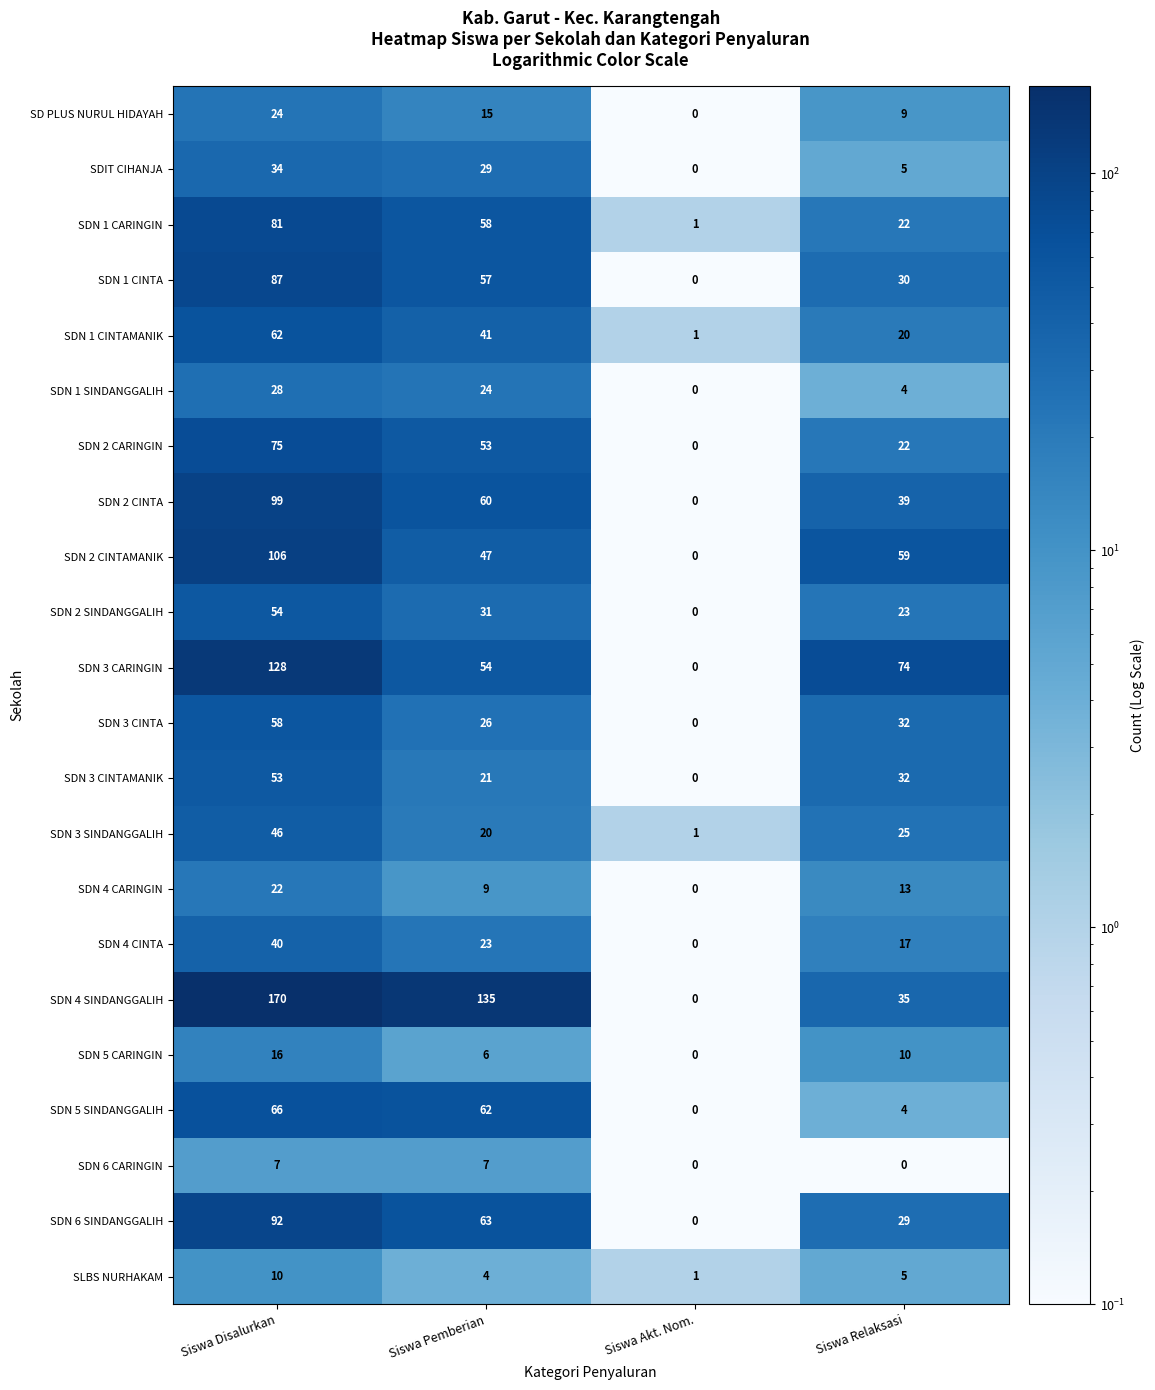

At which label is SDN 2 CARINGIN closest to 37?

Siswa Relaksasi